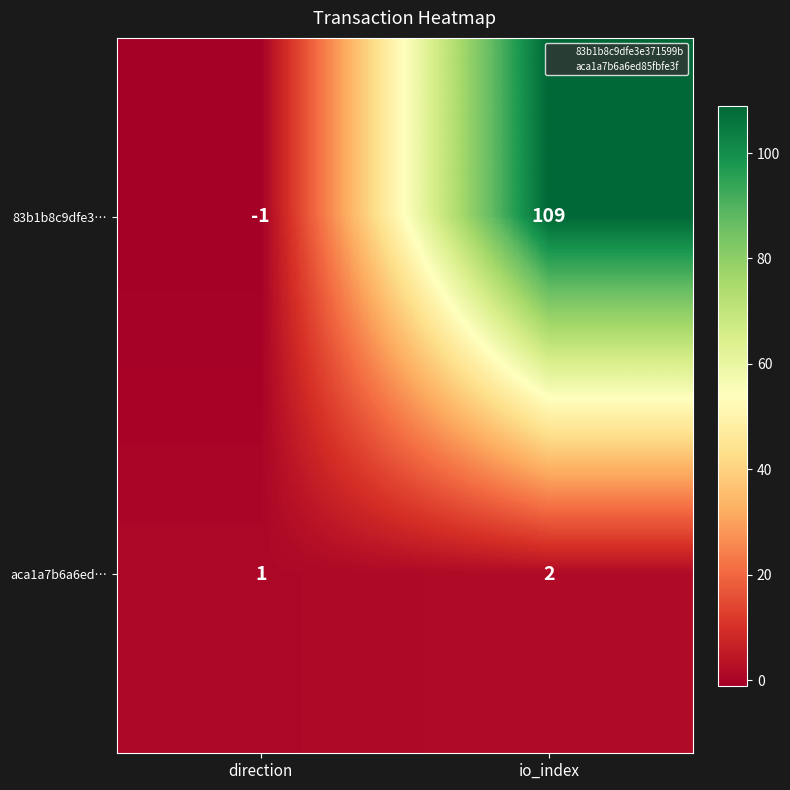

What is the greatest value displayed?

109